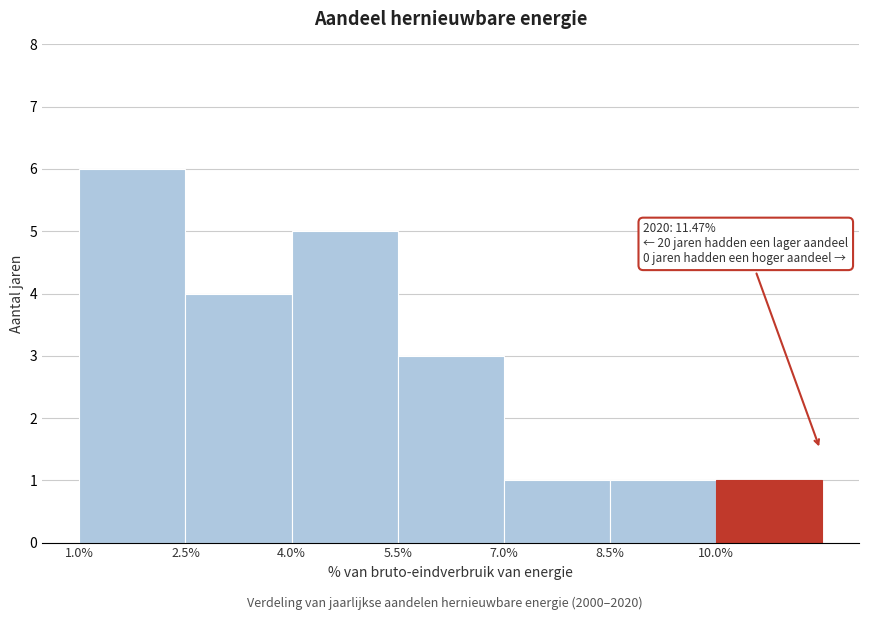

Over which range of the x-axis is the bar tallest?

1.0 to 2.5